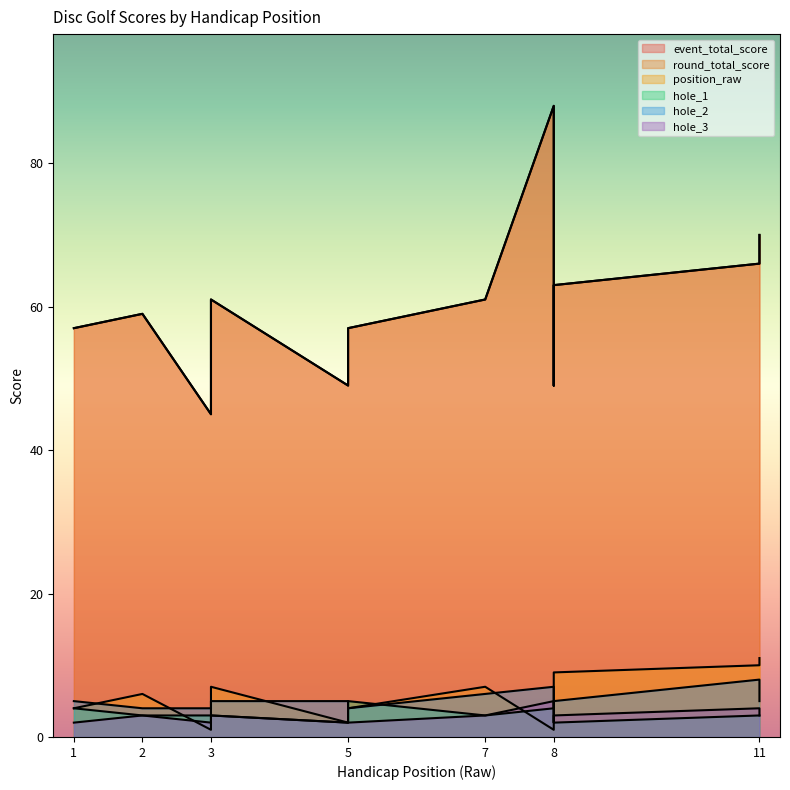

Count the position_raw values in the range 2 to 9.

8